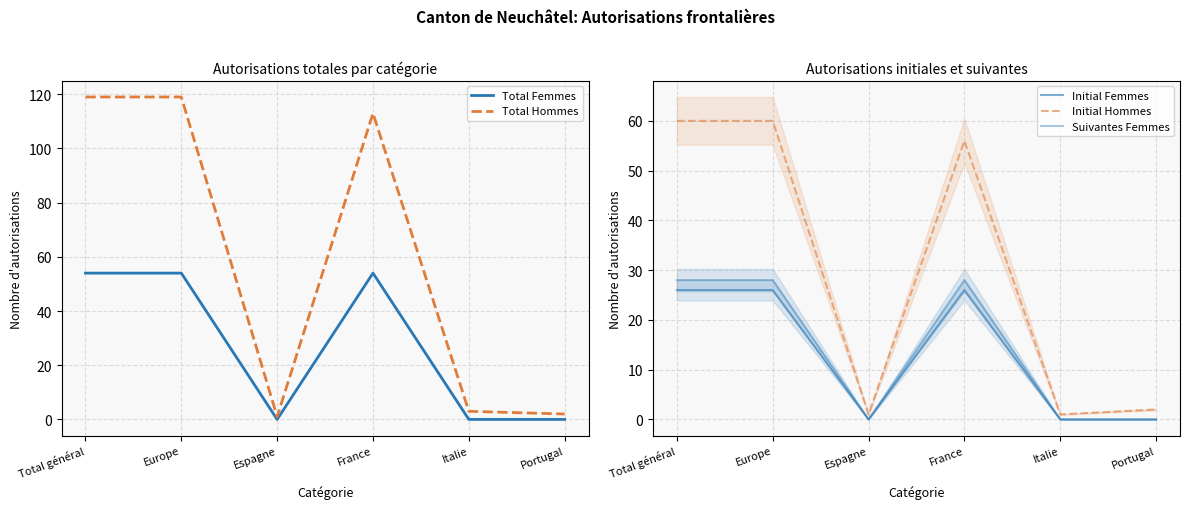

How many data points in Initial Hommes are above 56?

2